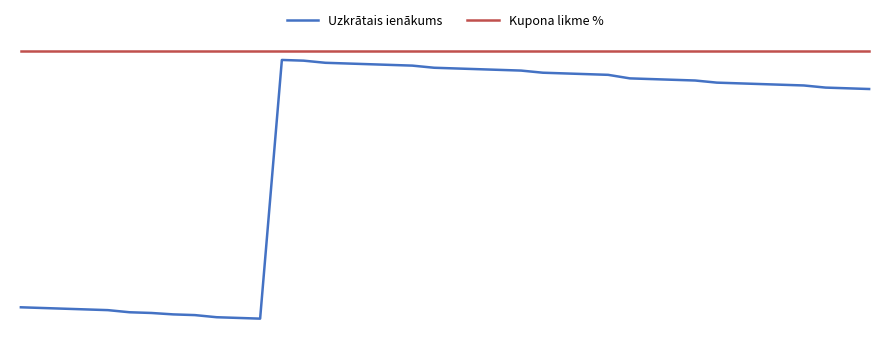

Rank the series by their maximum value, from highest to lowest.

Kupona likme %, Uzkrātais ienākums